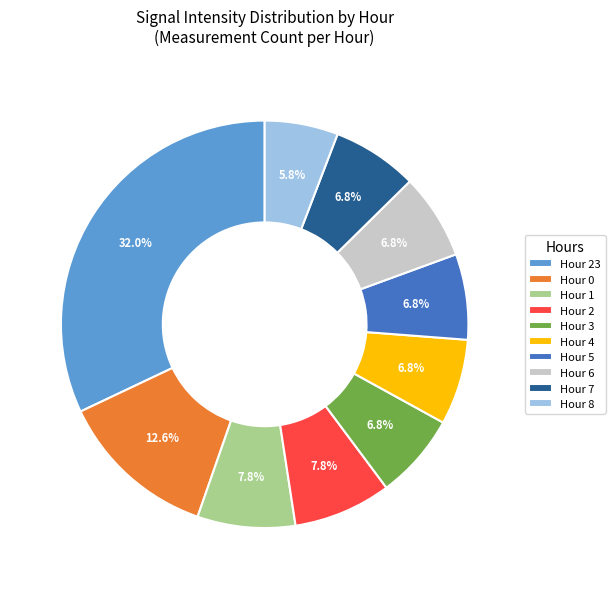

True or false: Hour 3 accounts for 7% of the total.

True